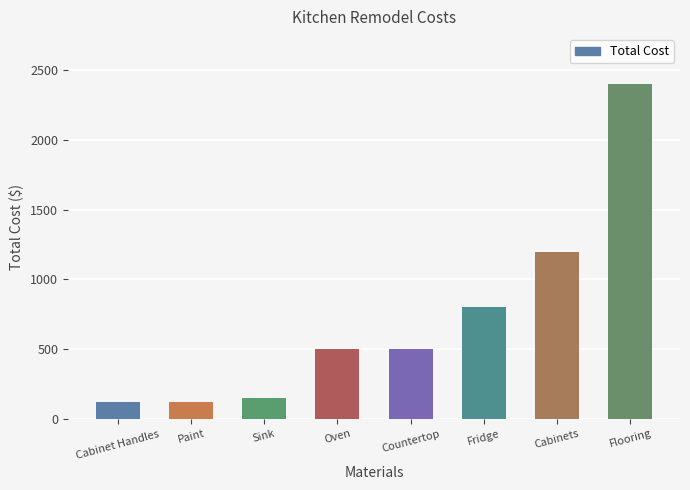

What value does the data have at Sink?

150